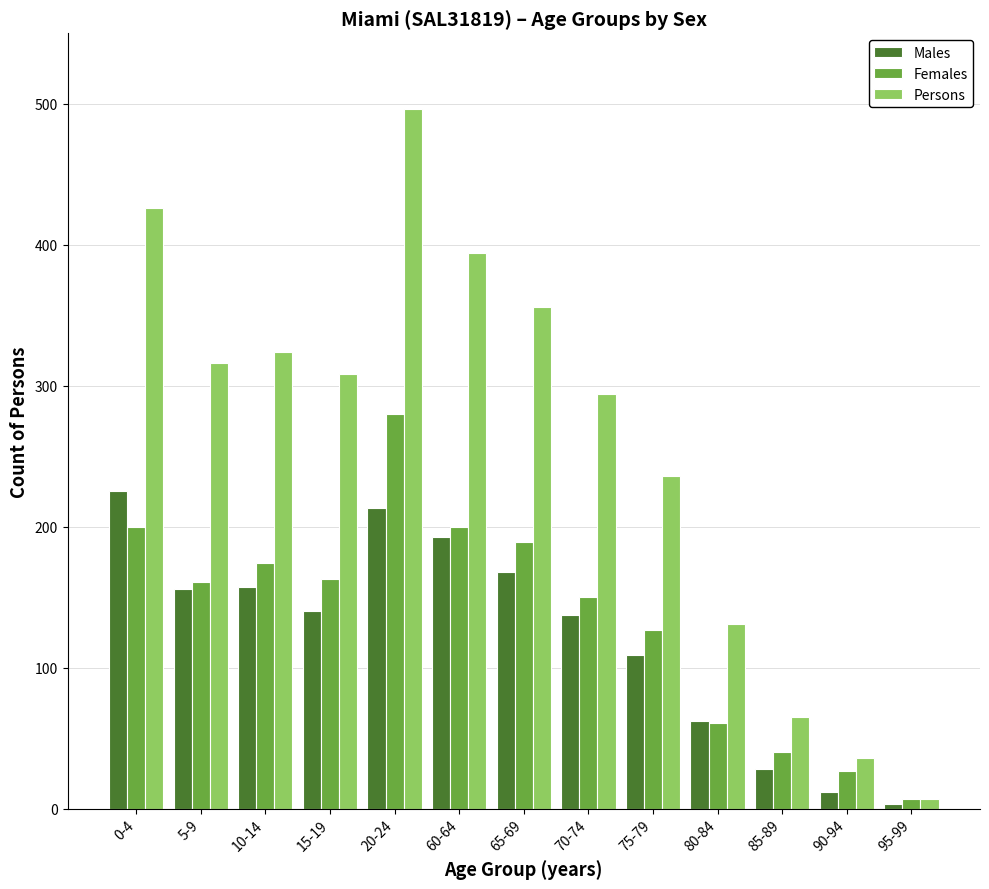

True or false: Persons has a value of 324 at 10-14.

True